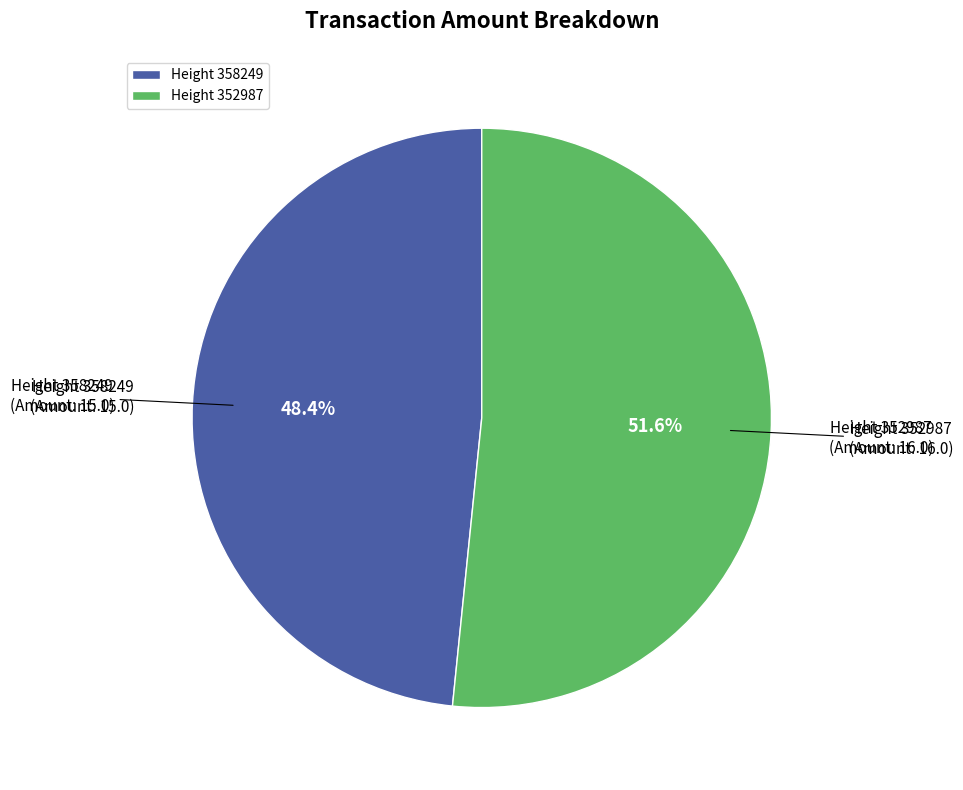

Between Height 352987 and Height 358249, which is larger?

Height 352987